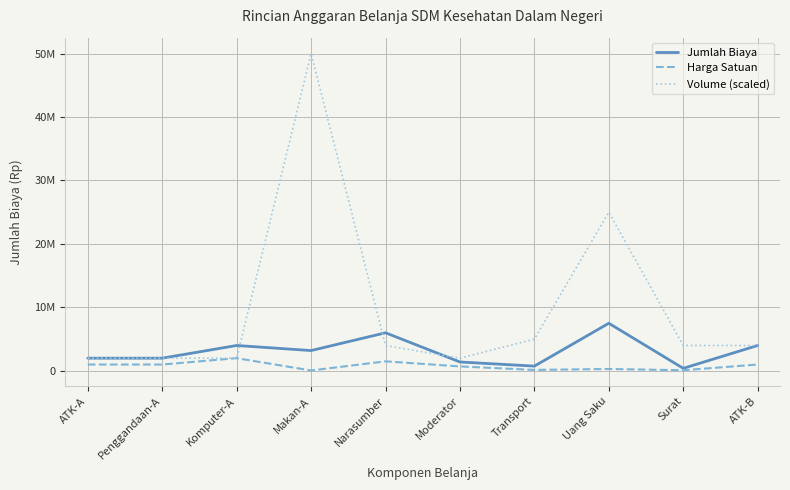

What are all the series names shown in the legend?

Jumlah Biaya, Harga Satuan, Volume (scaled)